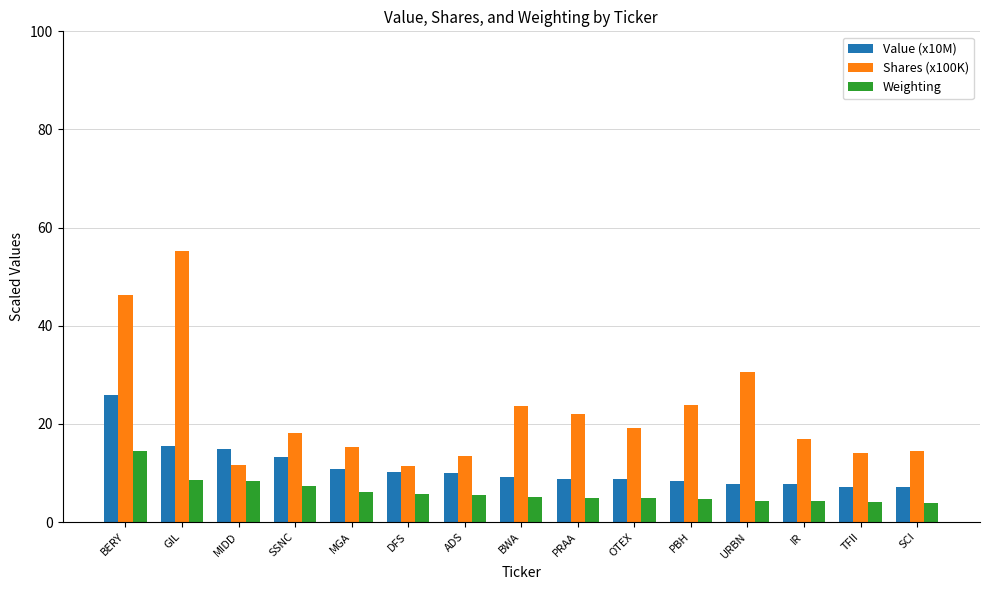

How many groups of bars are there?

15